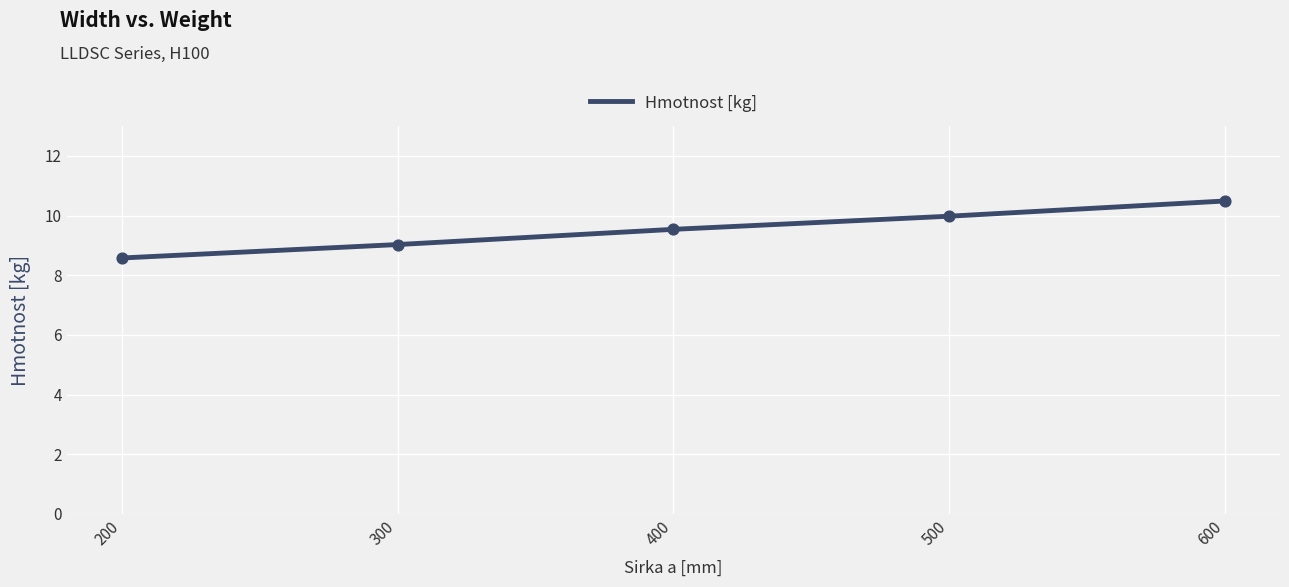

Approximately how many times larger is the value at 500 compared to 300?

1.1